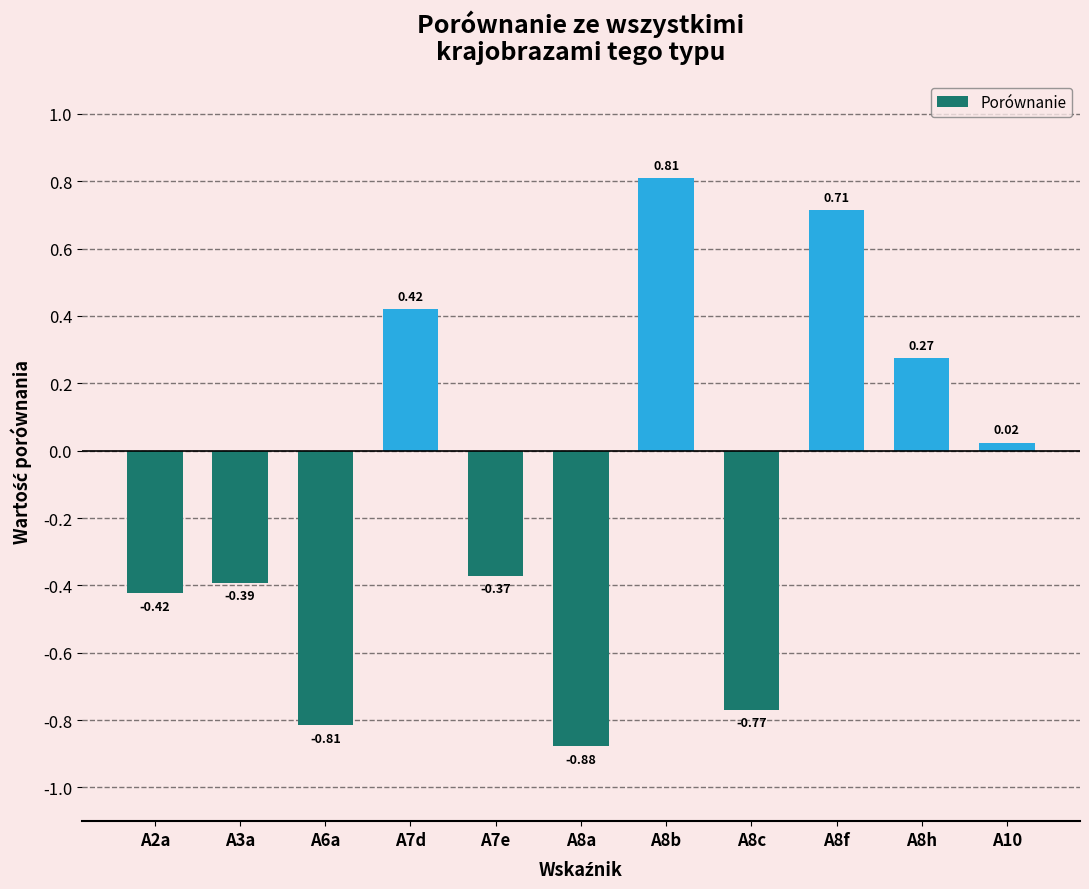

The value at A8b is 0.4. True or false?

False